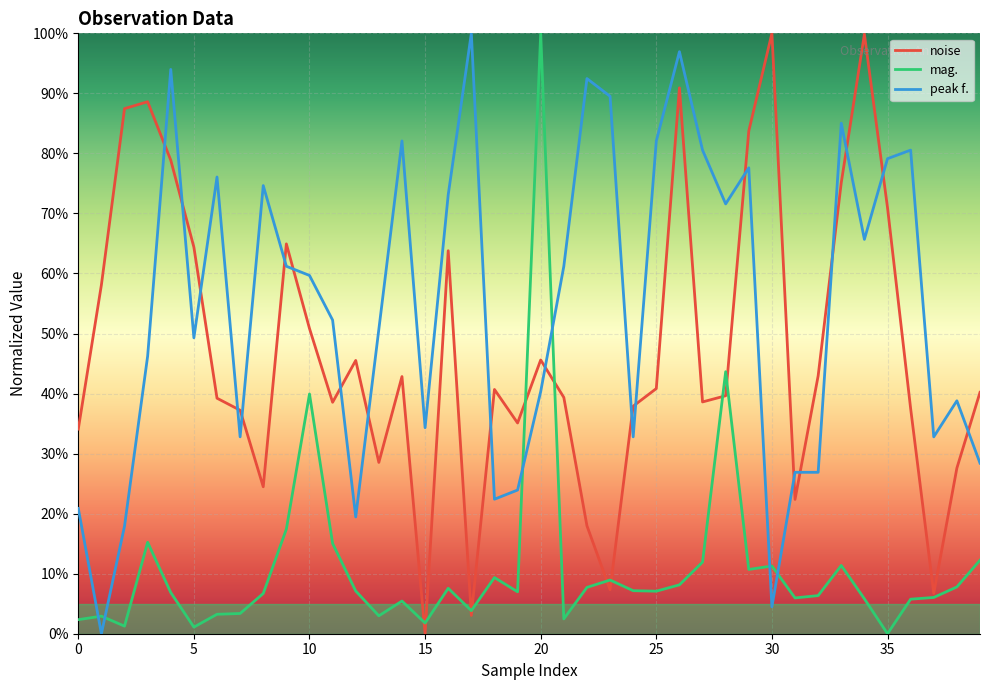

What is the sum of all mag. values?

440.9